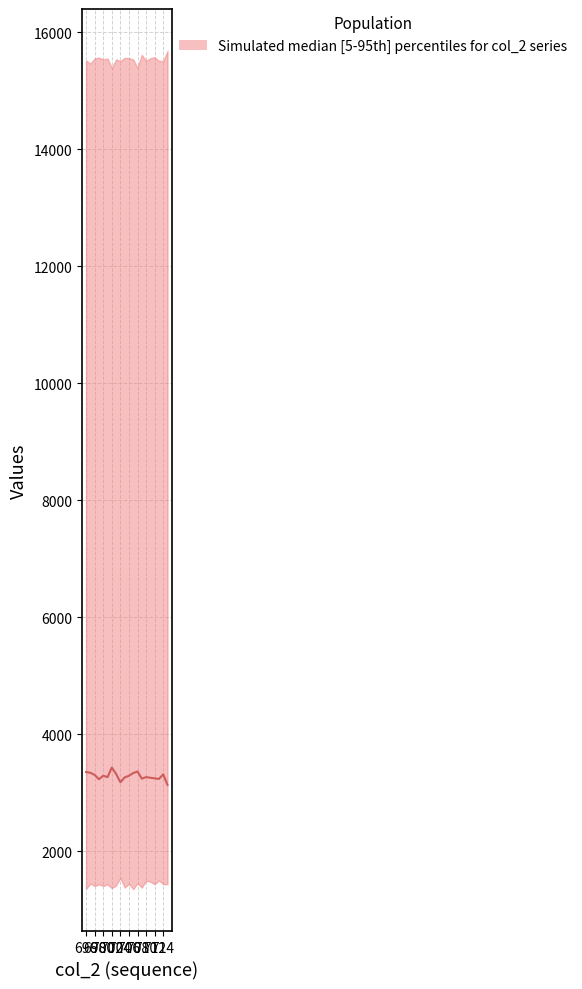

Where does the data first go above 3287?

696